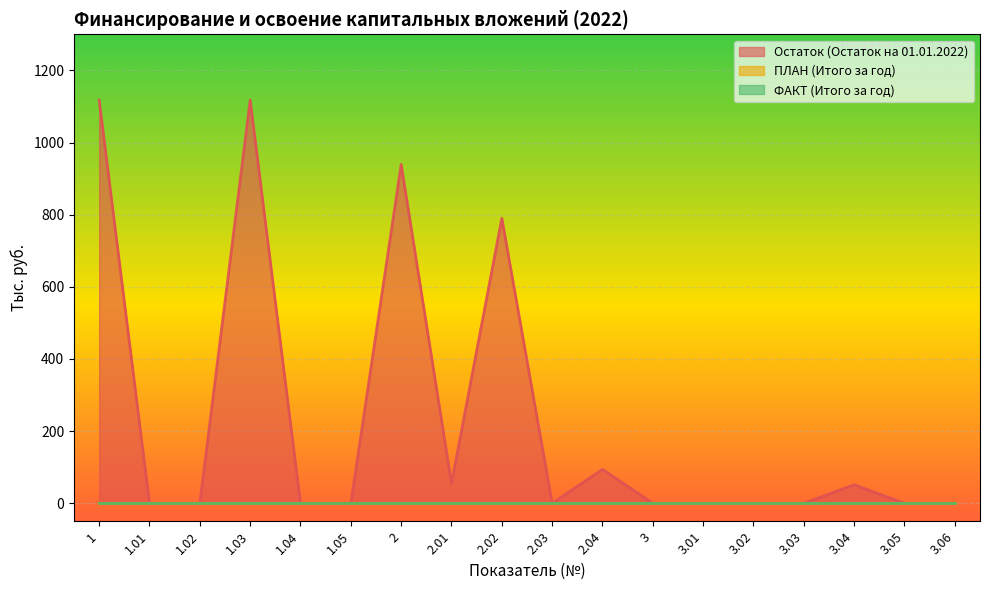

Which has a higher value, 3.01 or 3.06?

3.01